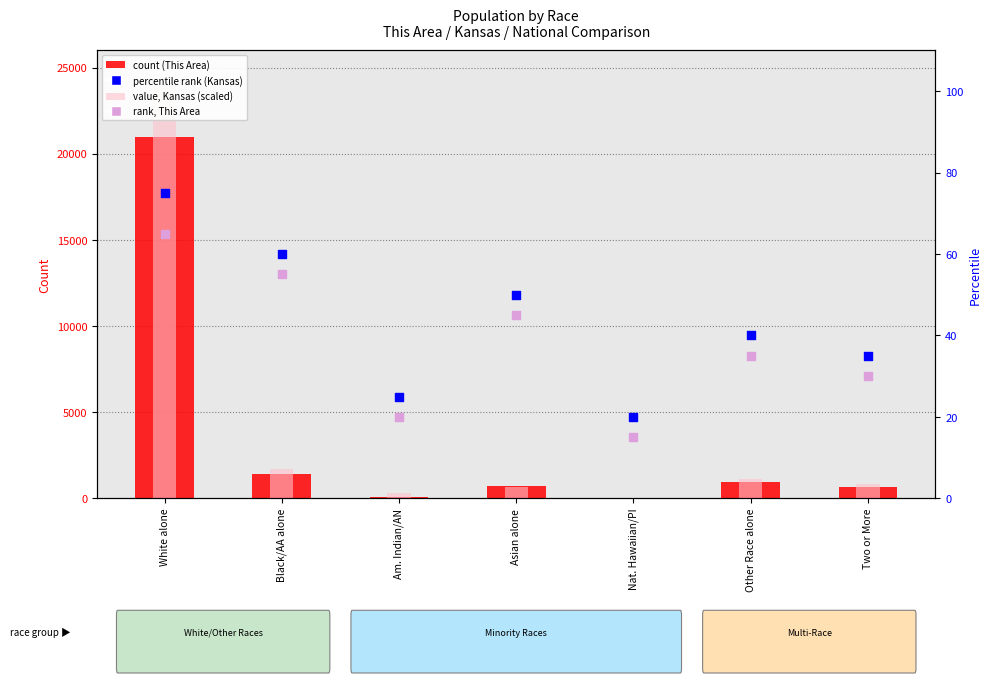

Which series reaches the minimum Y coordinate?

rank, This Area